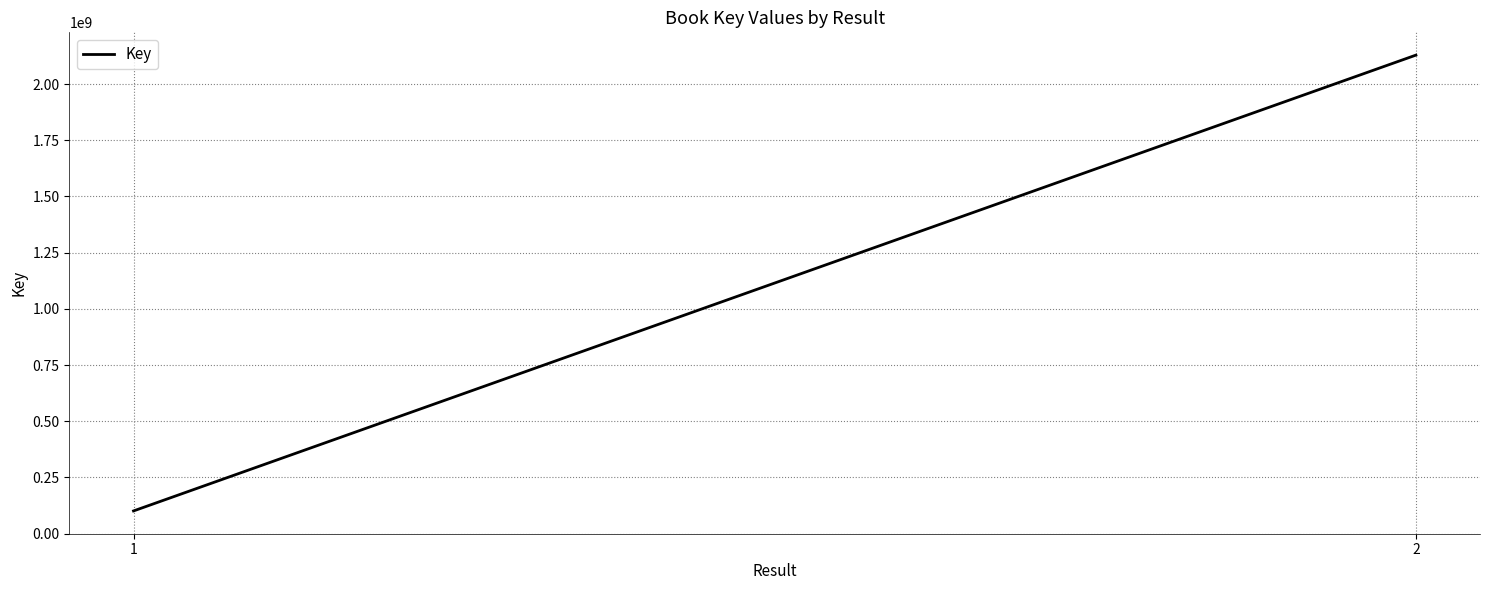

Reading right to left, transcribe all the data shown in this chart.

2128867438	100778593